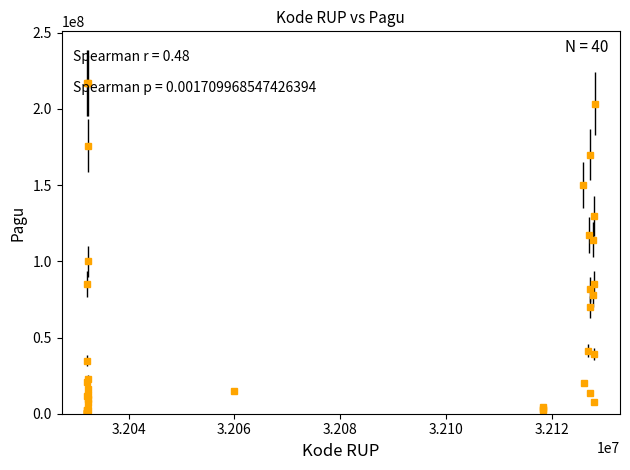

What is the sum of all values?

2286577952